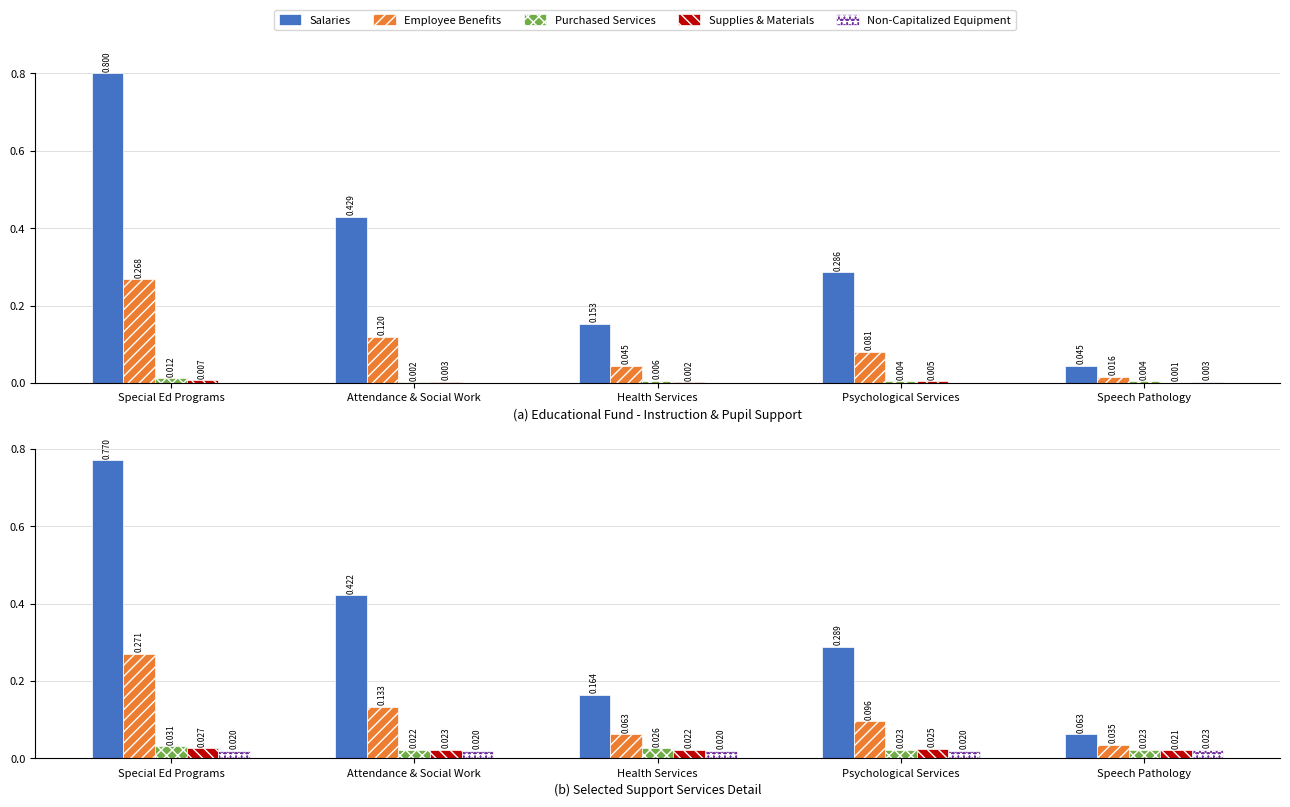

Which series has the widest spread of values?

Salaries